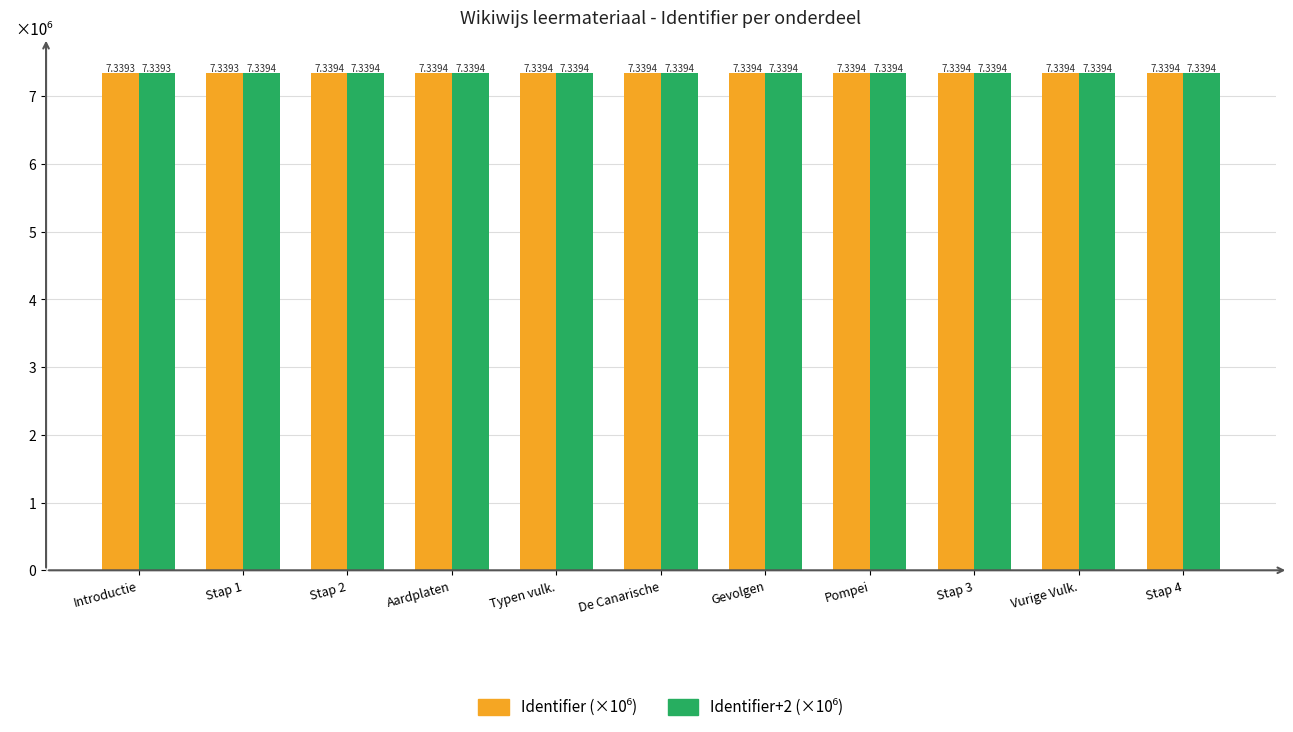

At how many categories does at least one series exceed 7?

11